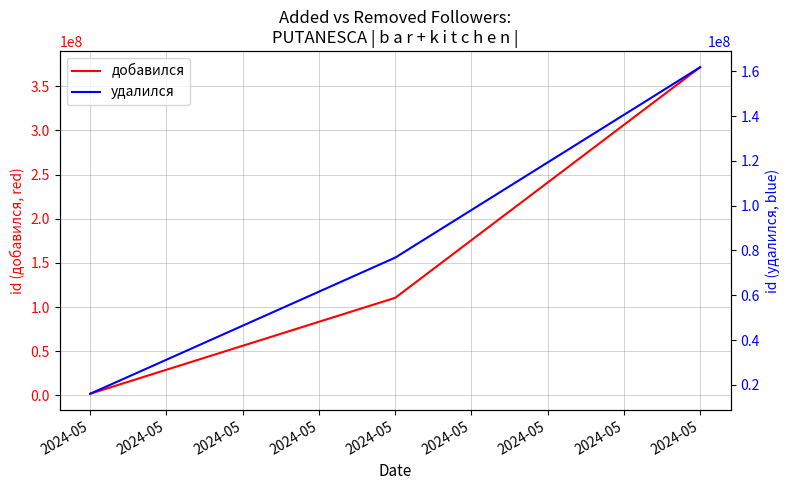

List the series in order of their overall mean, highest first.

добавился, удалился